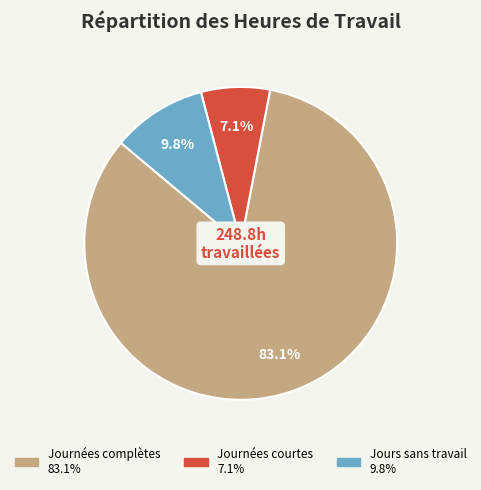

Count the number of slices in the pie.

3